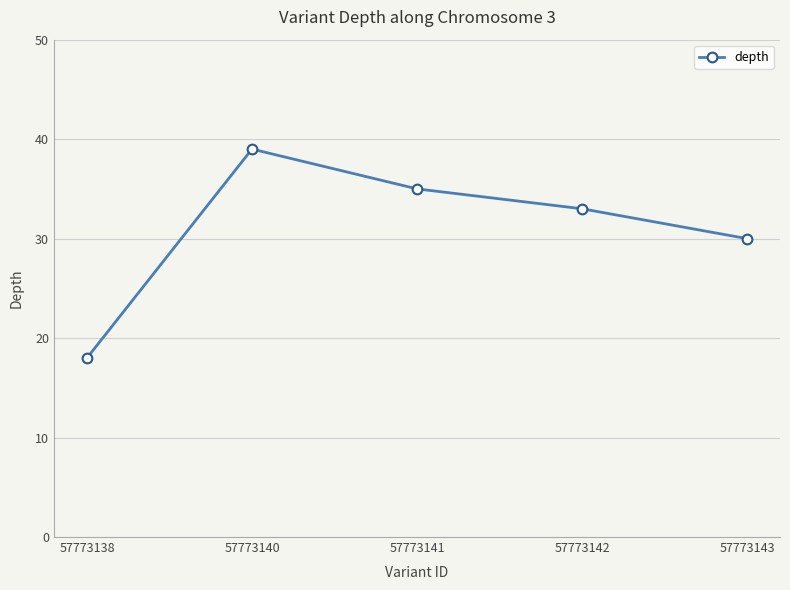

Which category has the lowest value across all series?

57773138